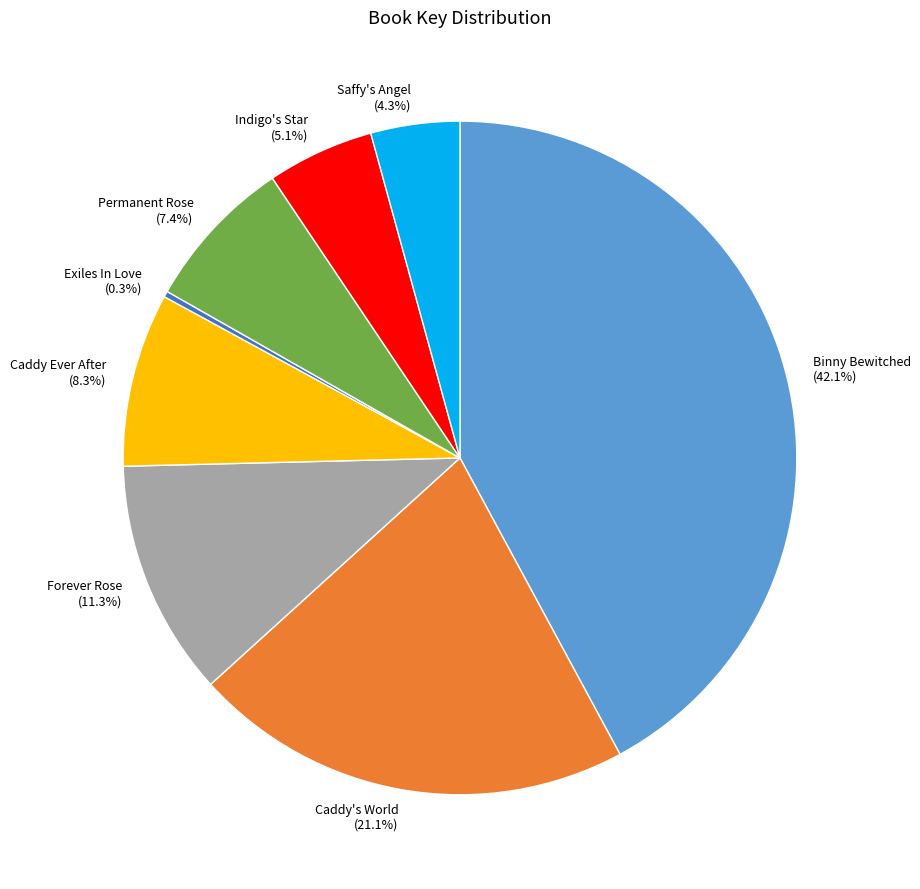

How many segments does this pie chart have?

8